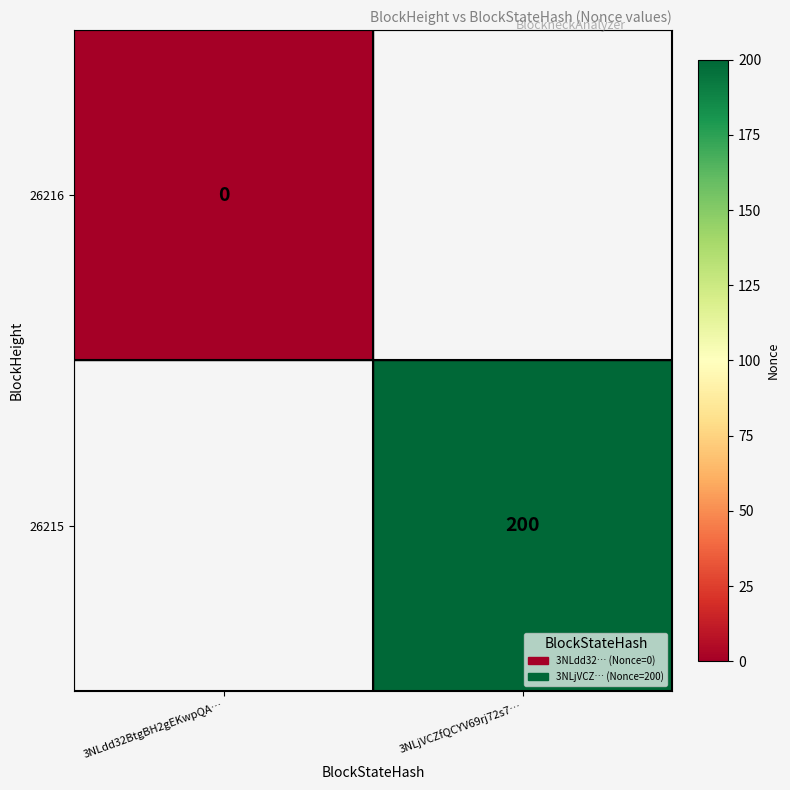

What is the maximum value shown in the chart?

200.0